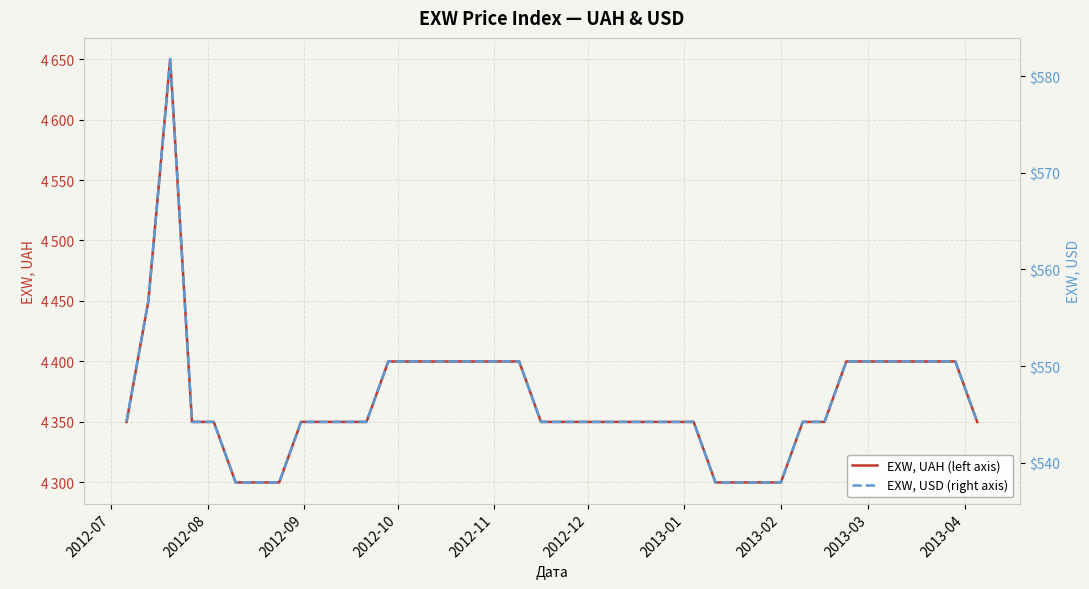

The EXW, UAH (left axis) series shows 971.0 at 26. True or false?

False